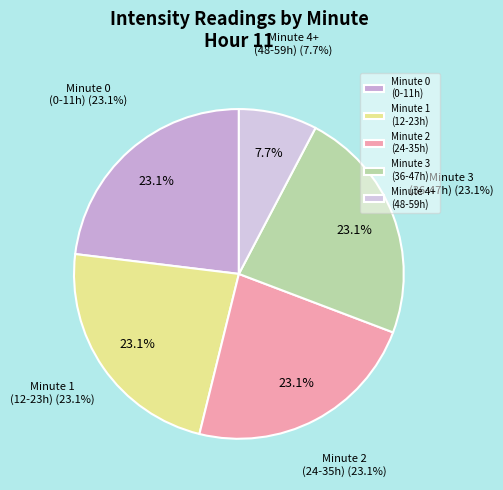

Count the number of slices in the pie.

5